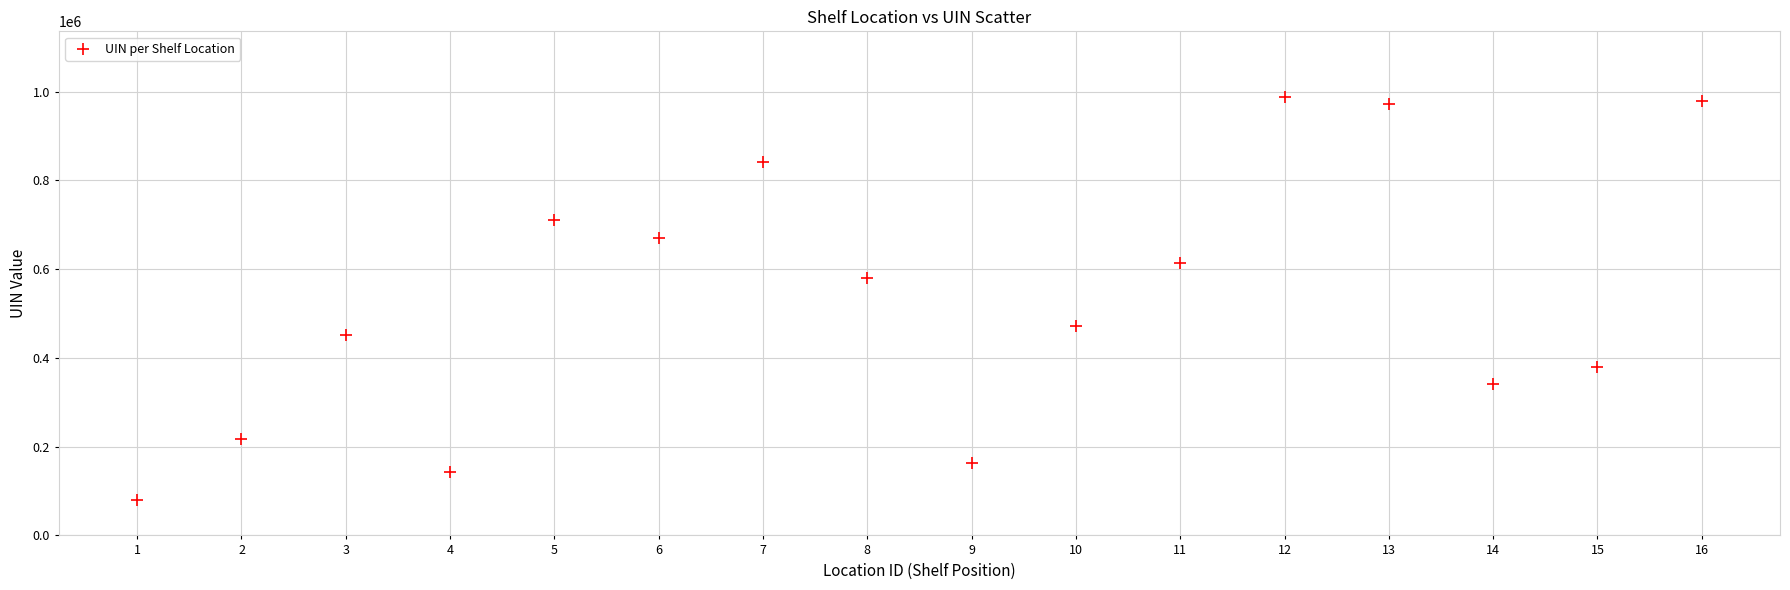

What is the range of X values (max minus min)?

15